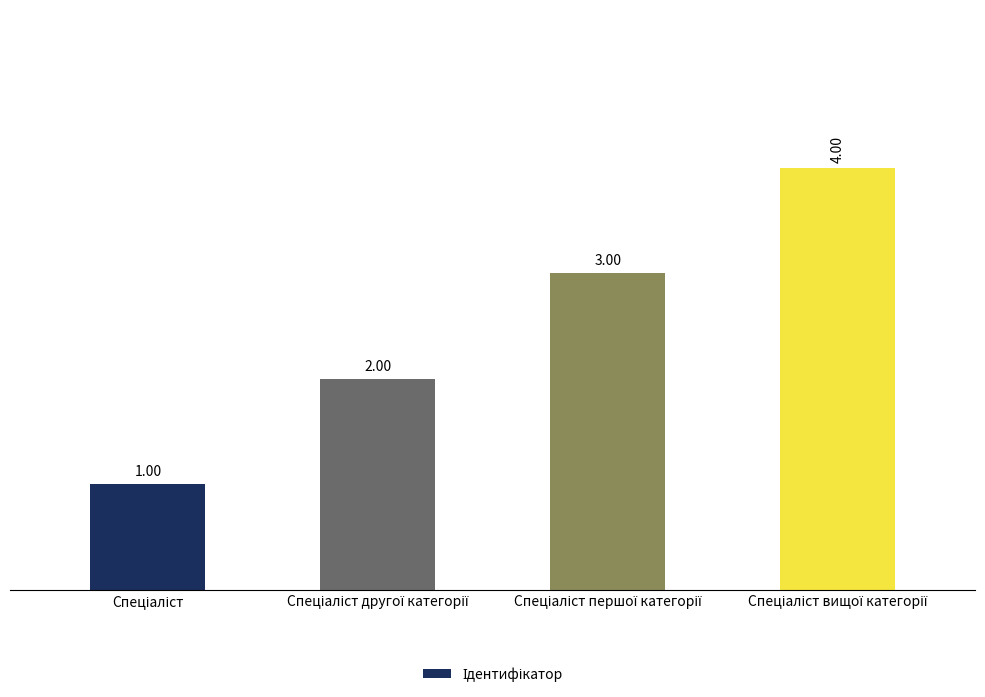

What is the sum of all values?

10